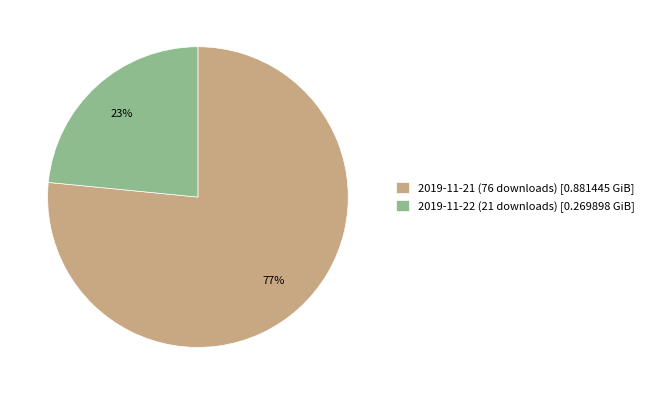

Rank the categories by value from lowest to highest.

2019-11-22 (21 downloads), 2019-11-21 (76 downloads)